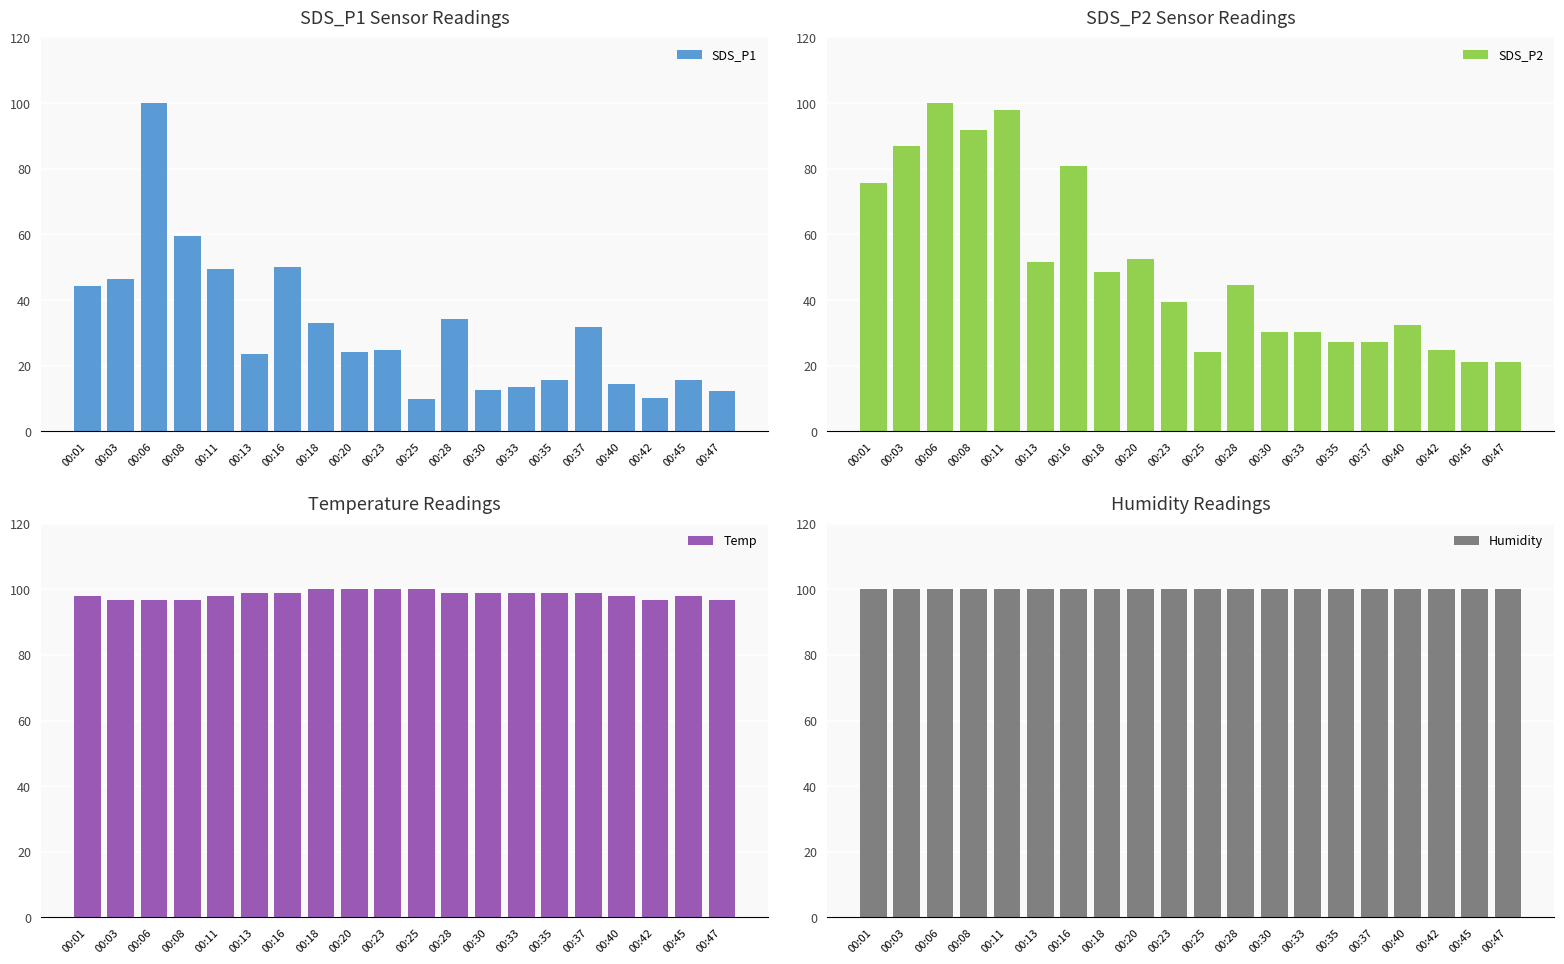

At which category is the sum across all series the highest?

00:06